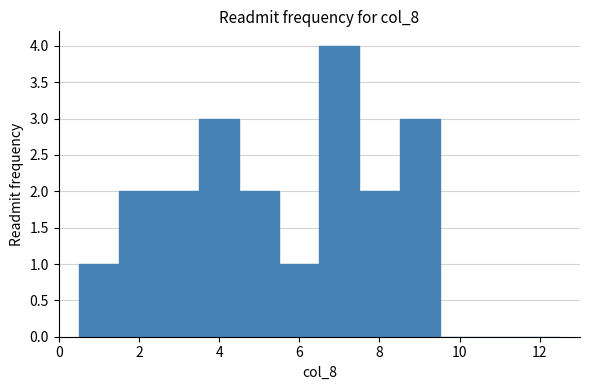

Which range on the x-axis has the tallest bar?

6.5 to 7.5